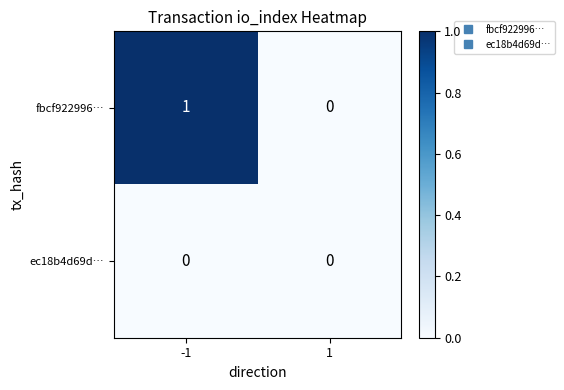

Which label corresponds to the largest value in the chart?

-1